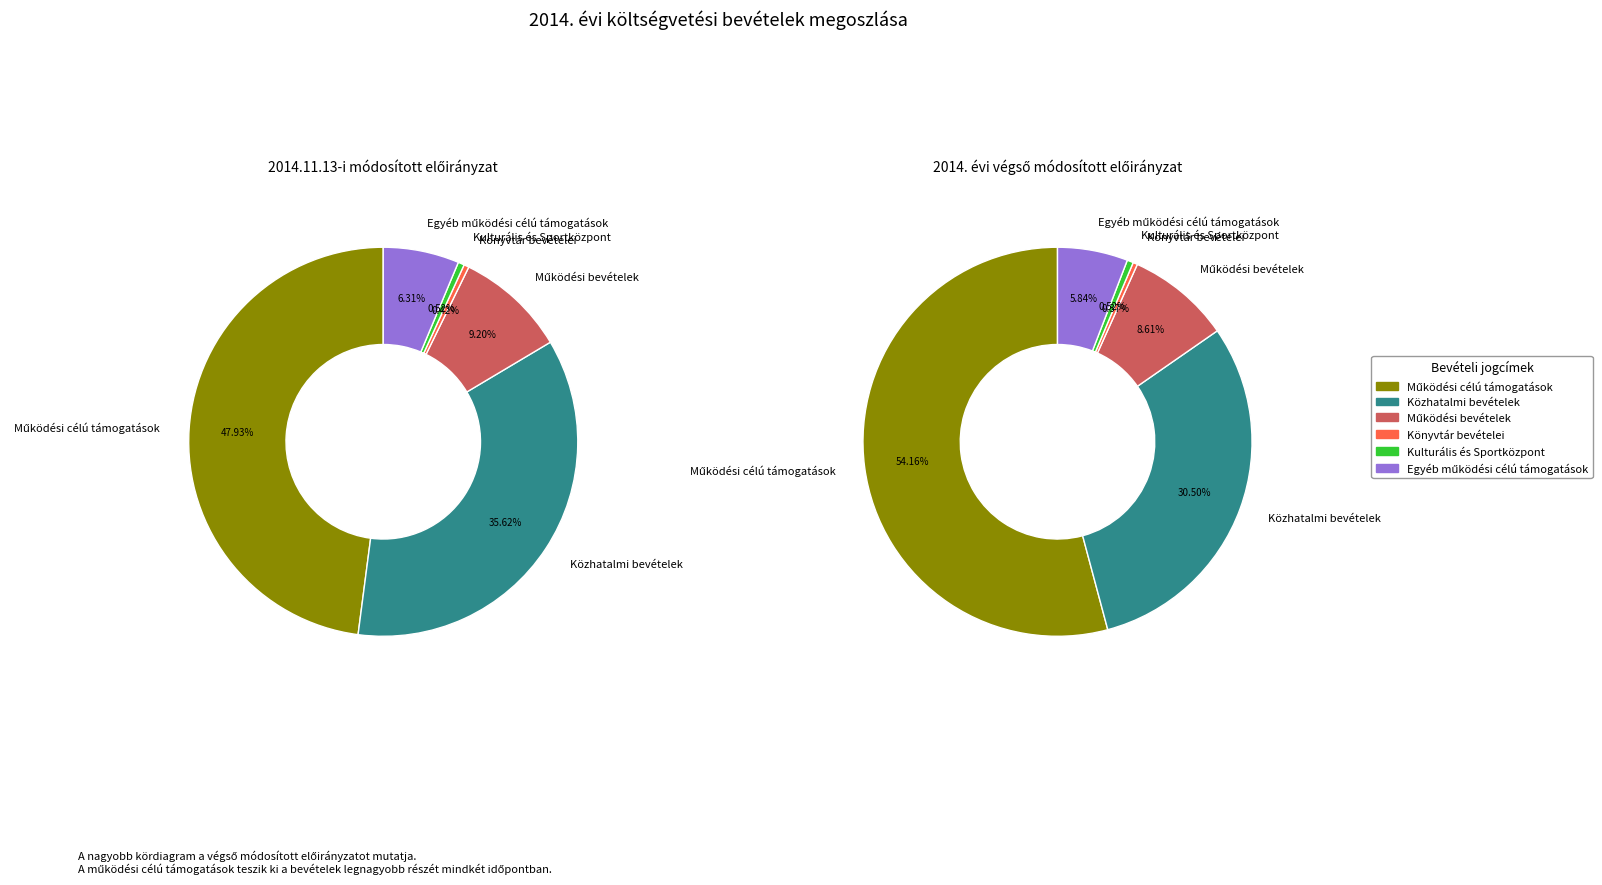

Count the number of slices in the pie.

6